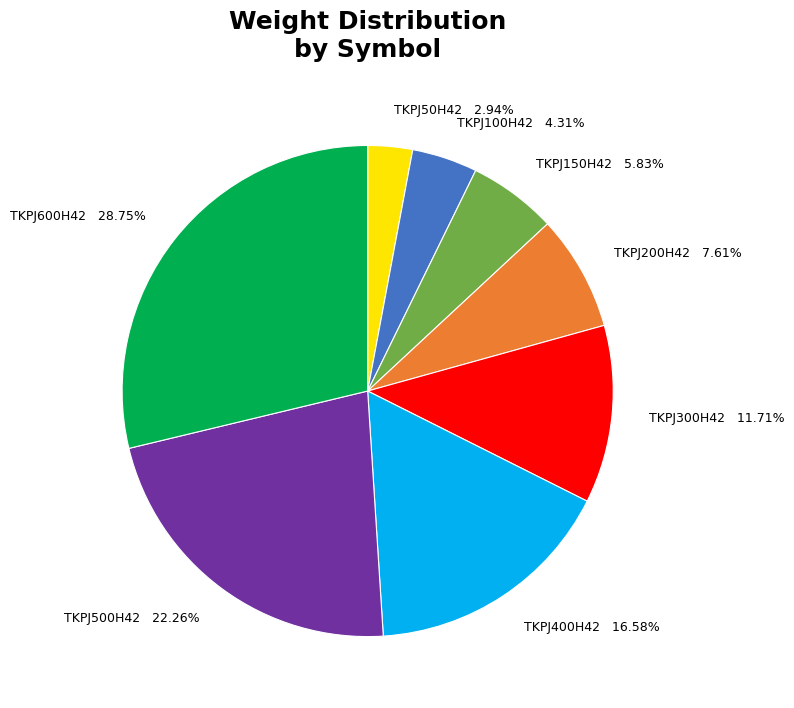

Does TKPJ600H42 represent more than half of the total?

No